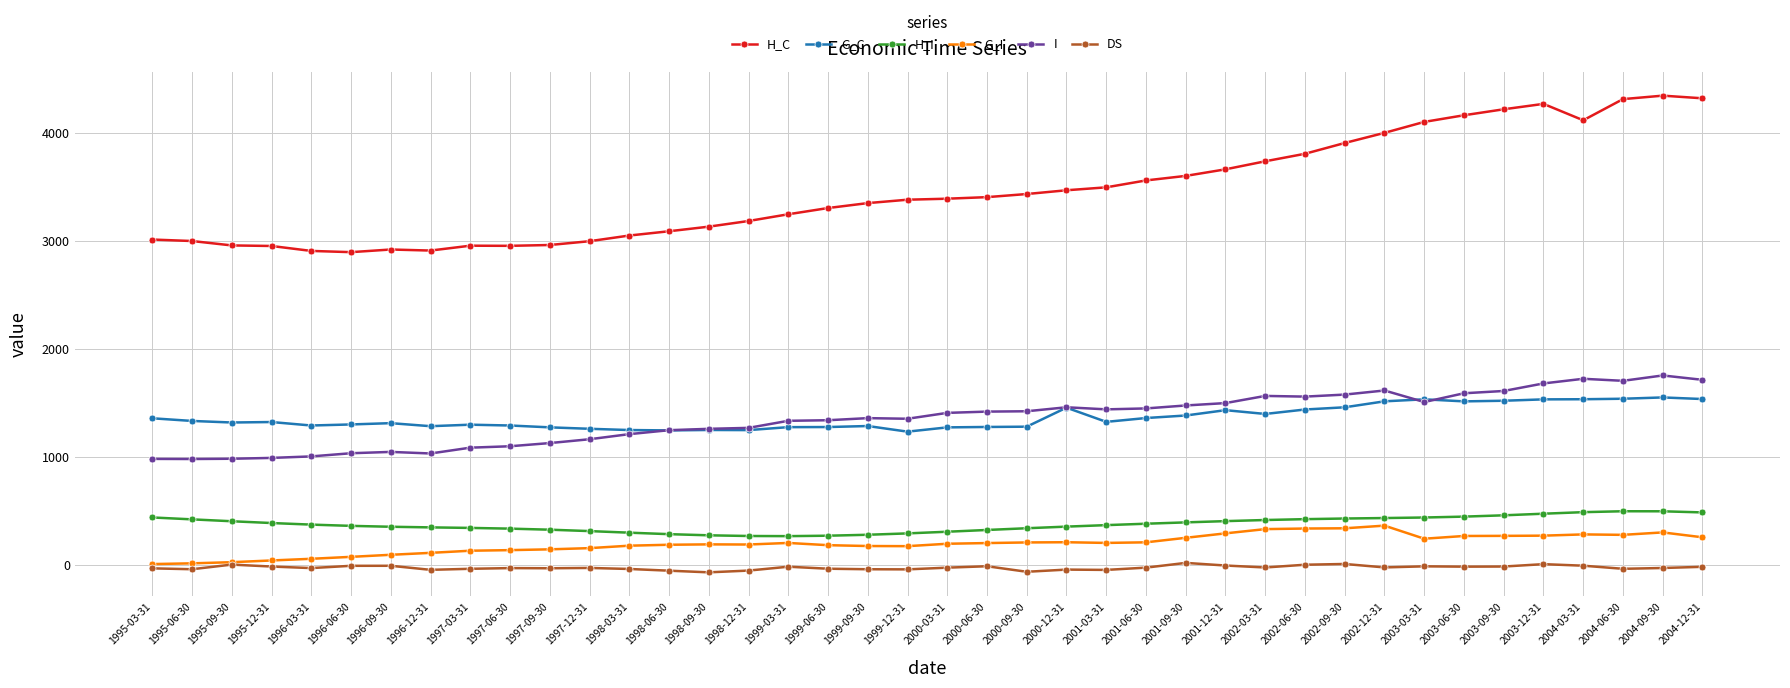

Does the chart have visible grid lines?

Yes